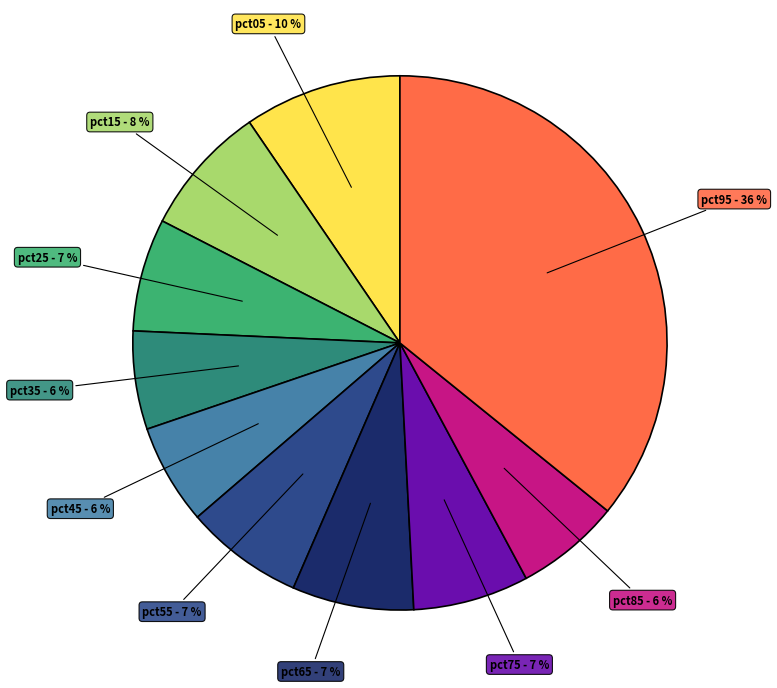

Is pct75 the majority of the pie?

No